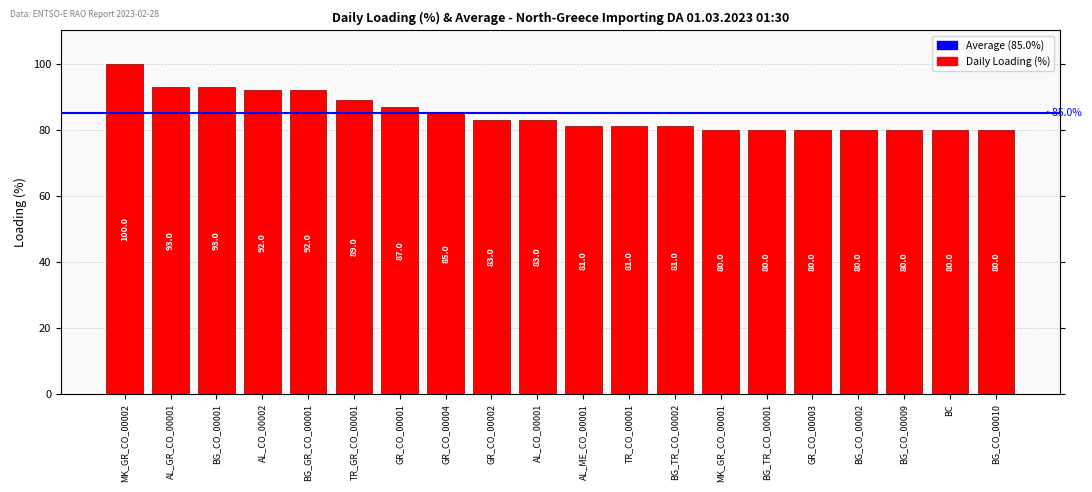

Which category has the highest value across all series?

MK_GR_CO_00002